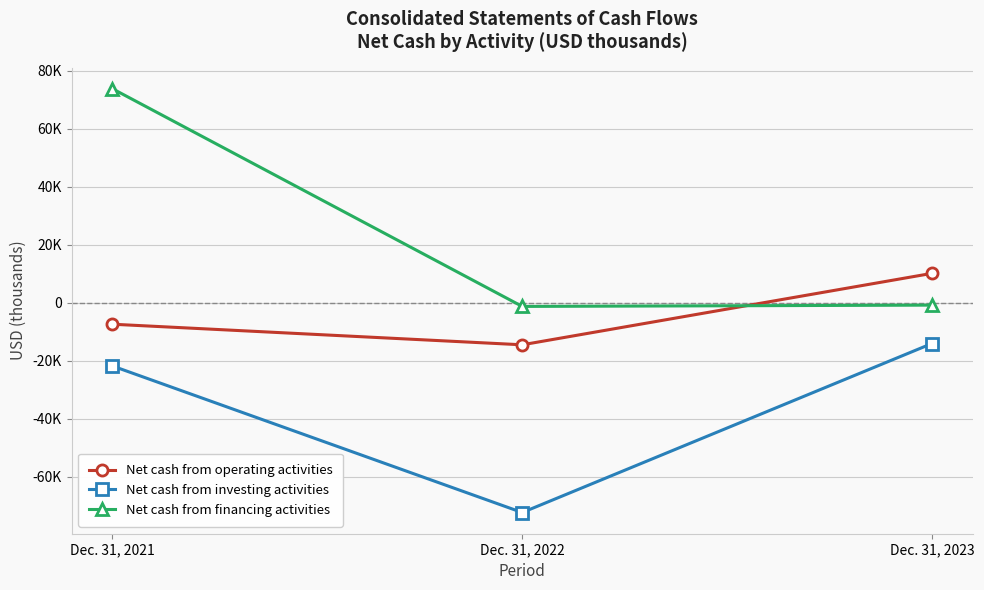

Is this an area chart (filled region under the line)?

No